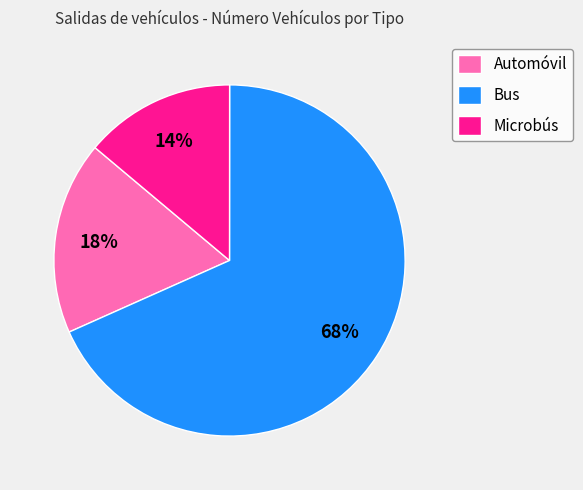

Combined, do Bus and Microbús account for over 50%?

Yes